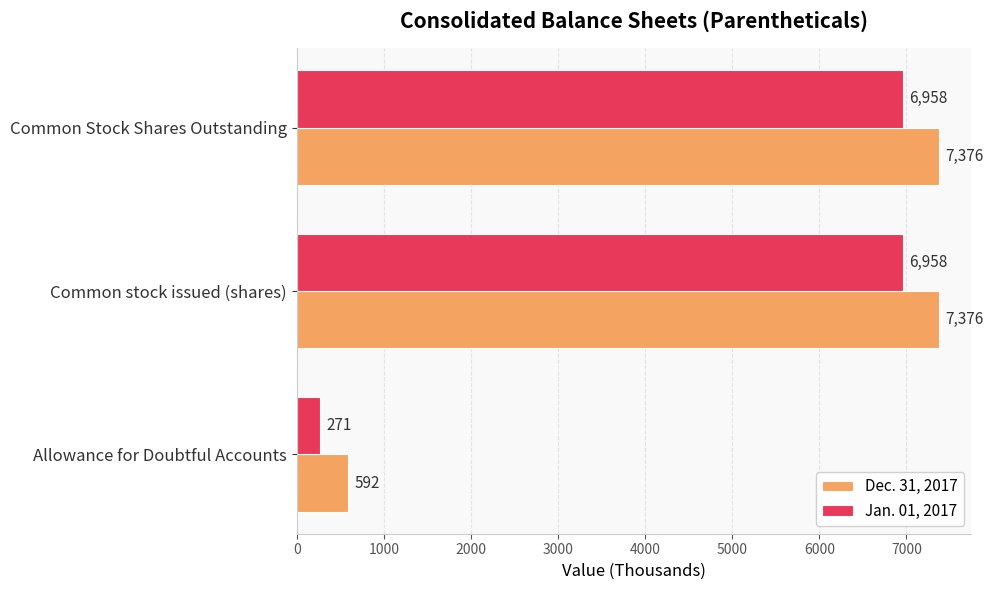

What is the difference between the maximum and minimum values in the Jan. 01, 2017 series?

6687